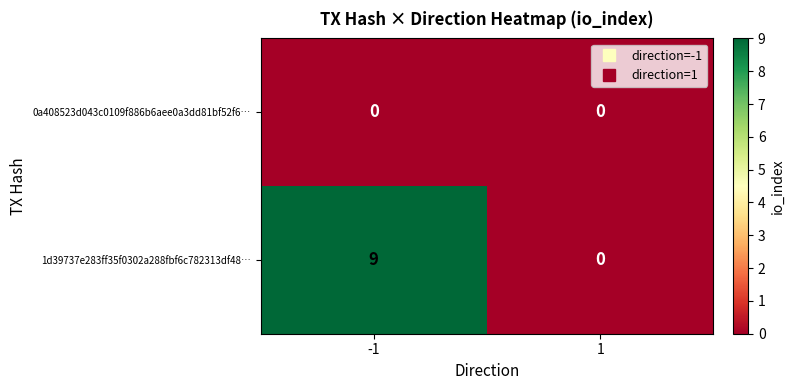

What is the greatest value displayed?

9